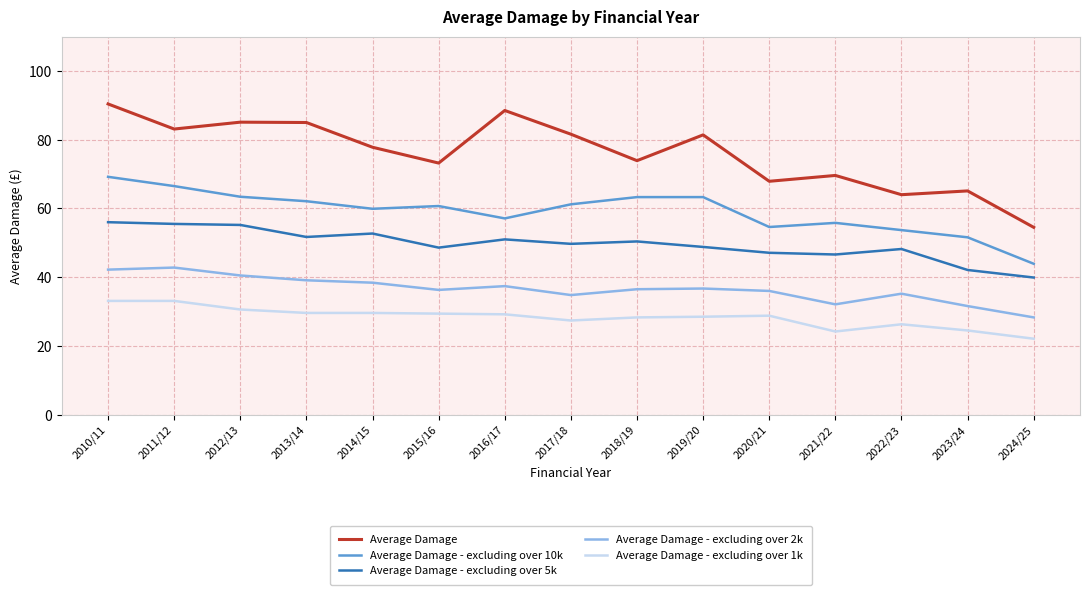

Is the value of Average Damage - excluding over 10k at 2024/25 greater than the value of Average Damage - excluding over 2k at 2021/22?

Yes